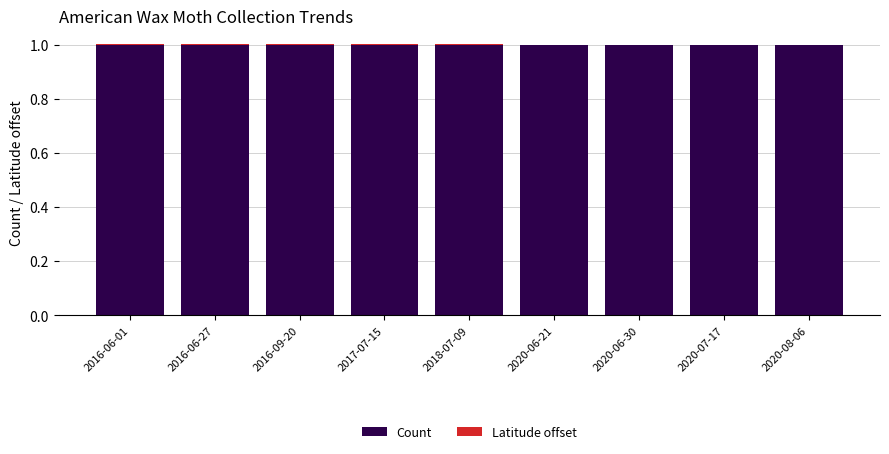

True or false: Count has a value of 1.0 at 2017-07-15.

True